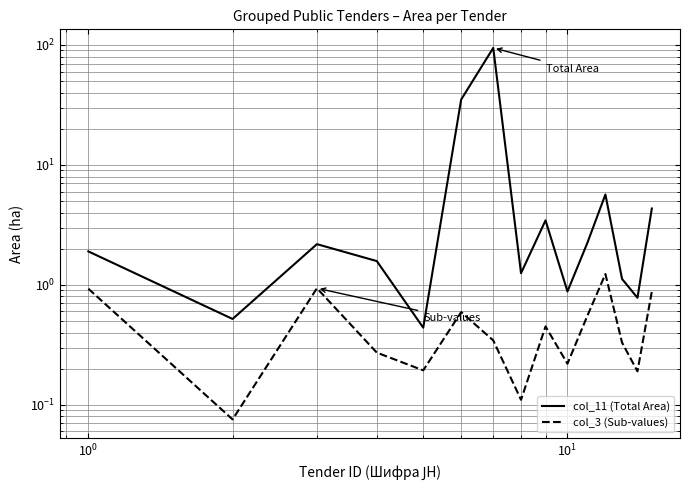

True or false: col_3 (Sub-values) and col_11 (Total Area) cross at least once.

False